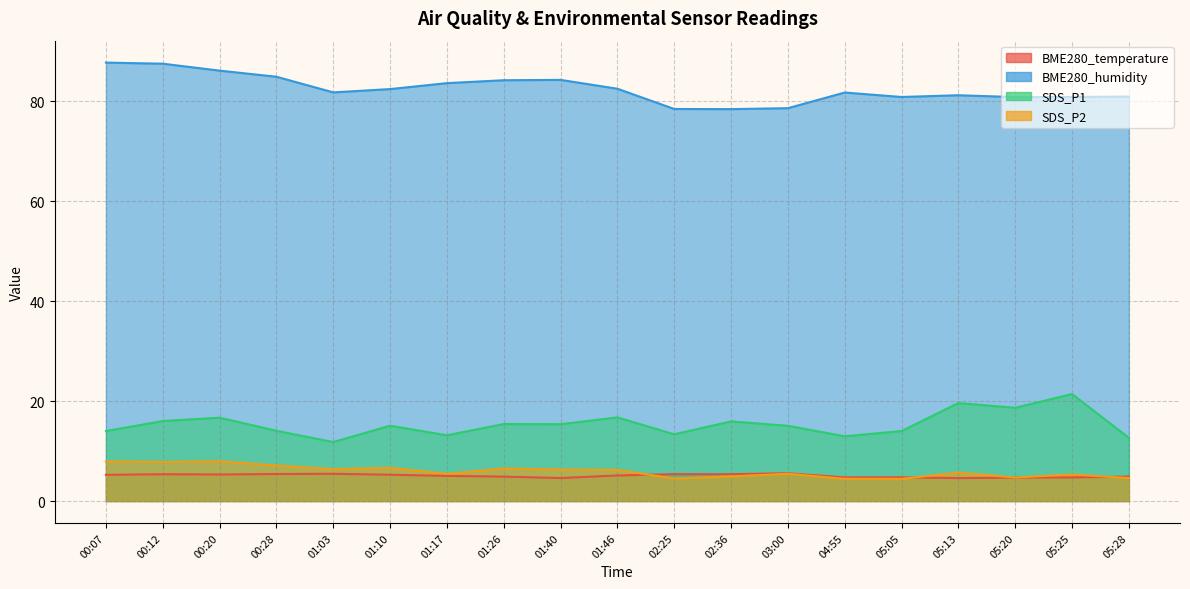

What is the approximate value of SDS_P2 at 02:25?

4.5